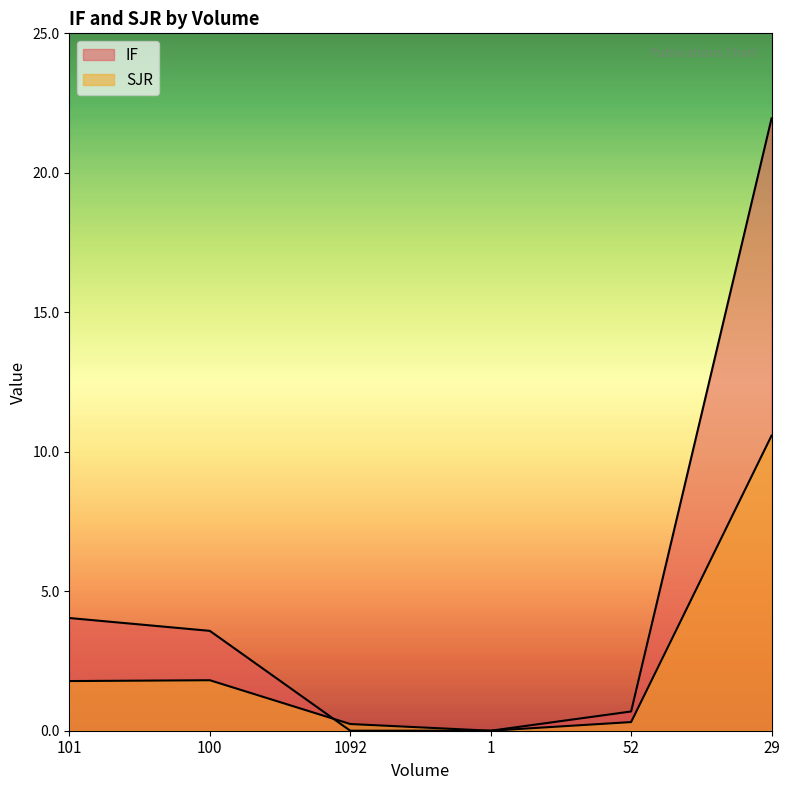

The SJR series shows 0.2 at 52. True or false?

False